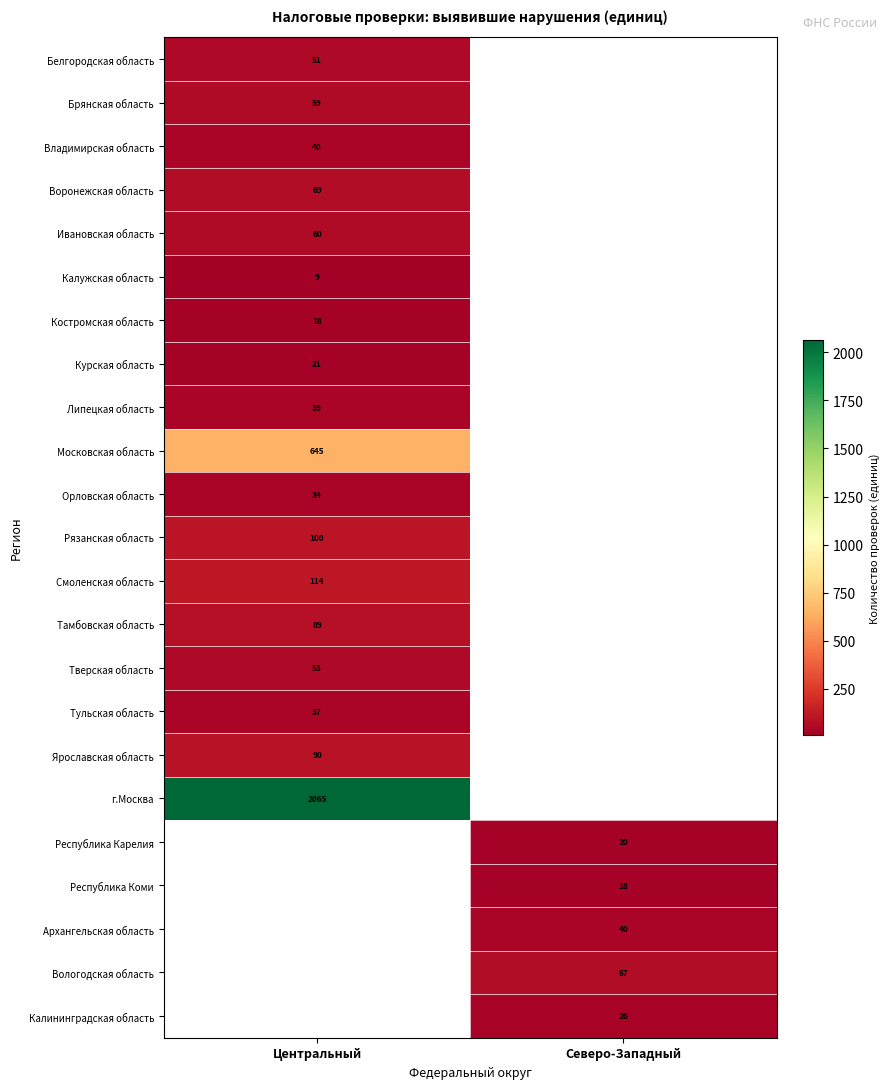

Which label corresponds to the smallest value in the chart?

Центральный